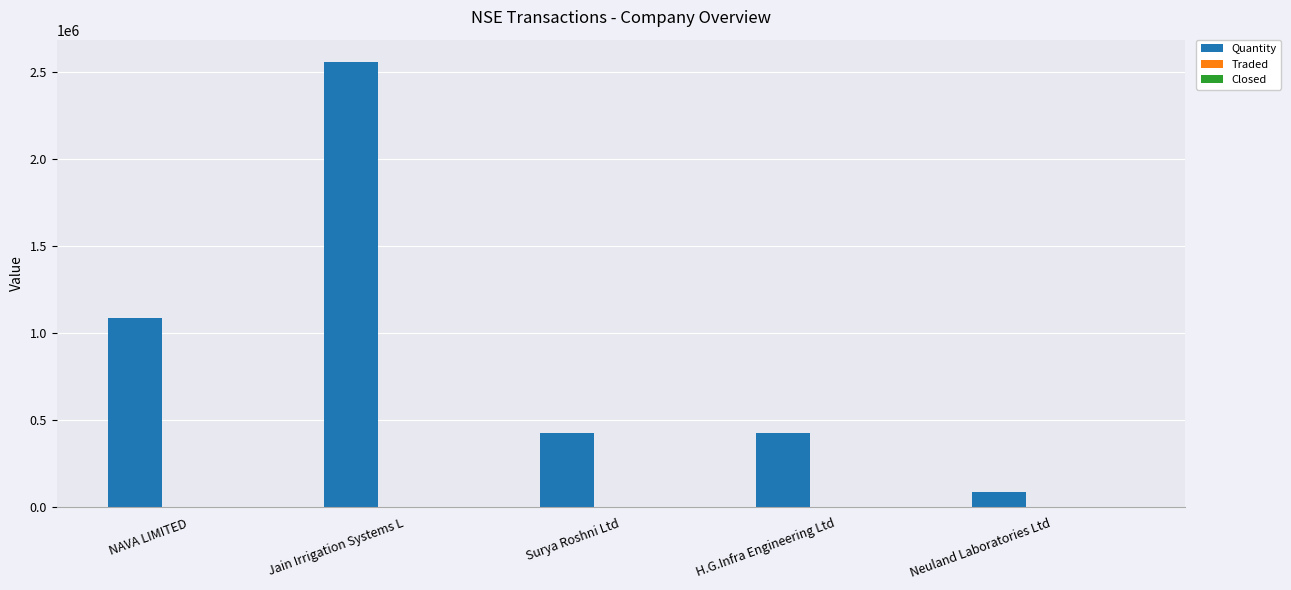

How many groups of bars are there?

5